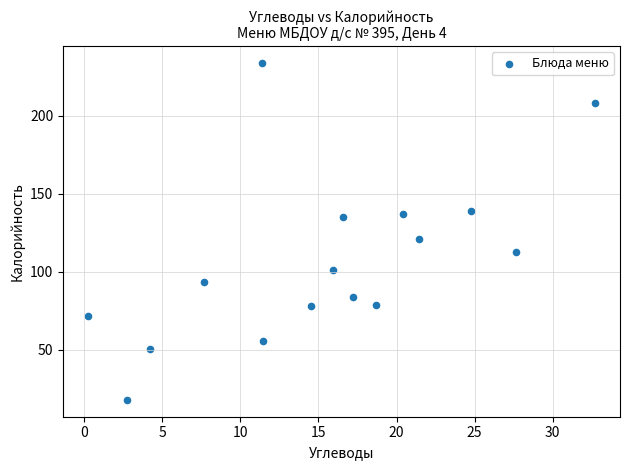

What Y value in the scatter plot is closest to 126?

121.3